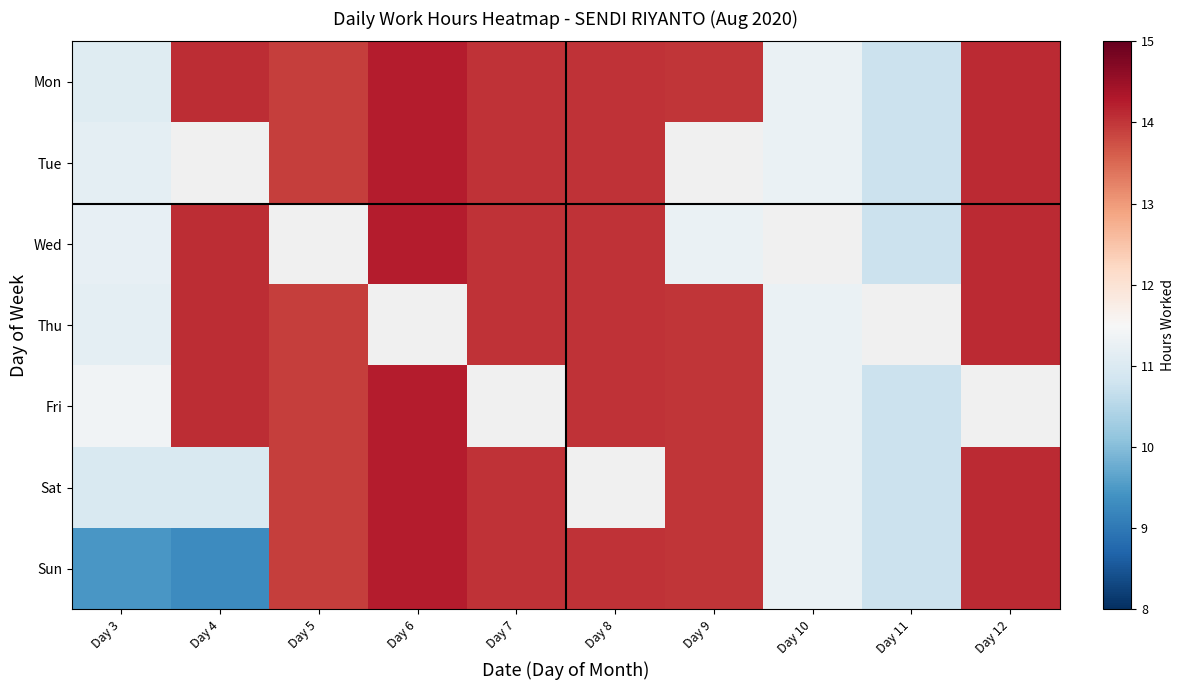

Rank the series by their maximum value, from highest to lowest.

Mon, Tue, Wed, Fri, Sat, Sun, Thu